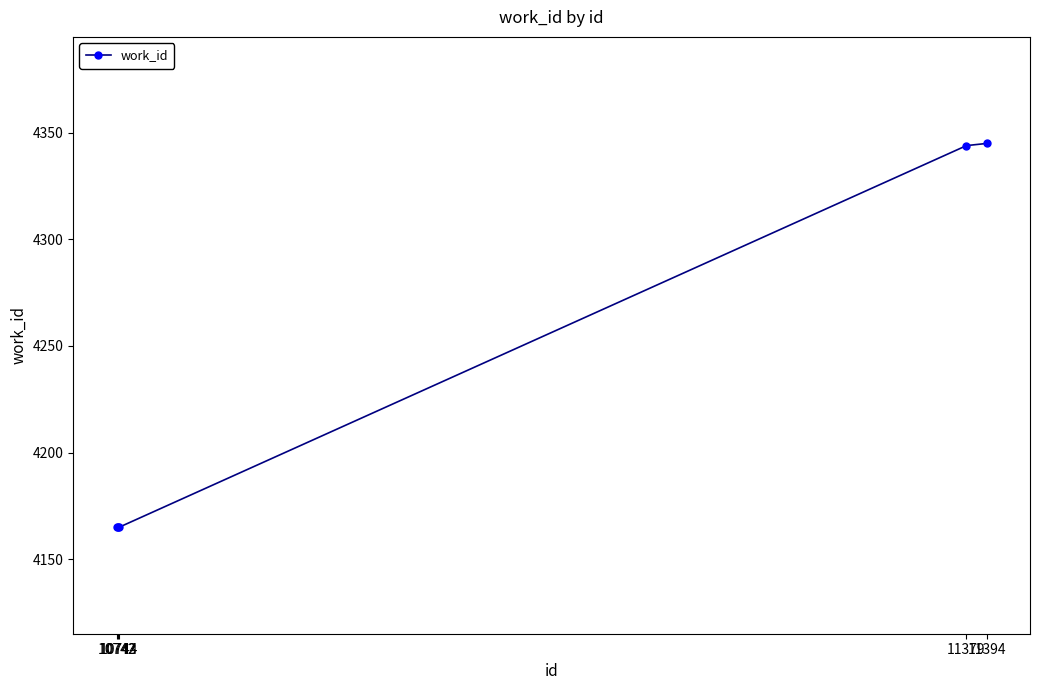

Is it true that the value at 10742 is 2128?

False